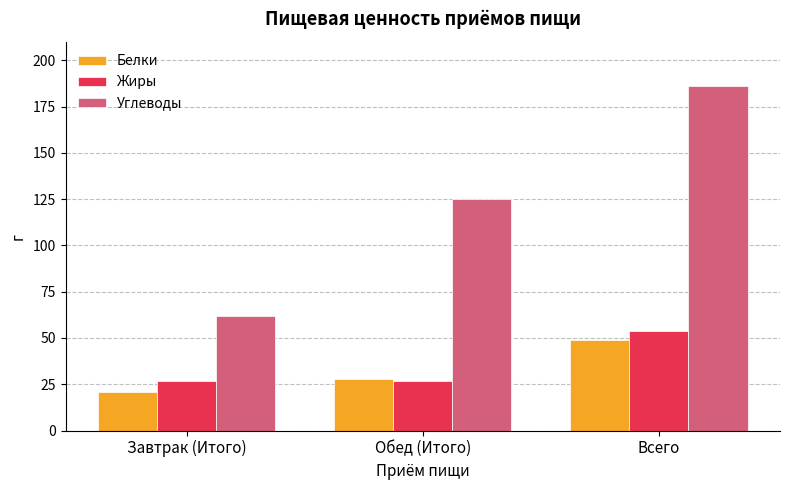

What are all the series names shown in the legend?

Белки, Жиры, Углеводы